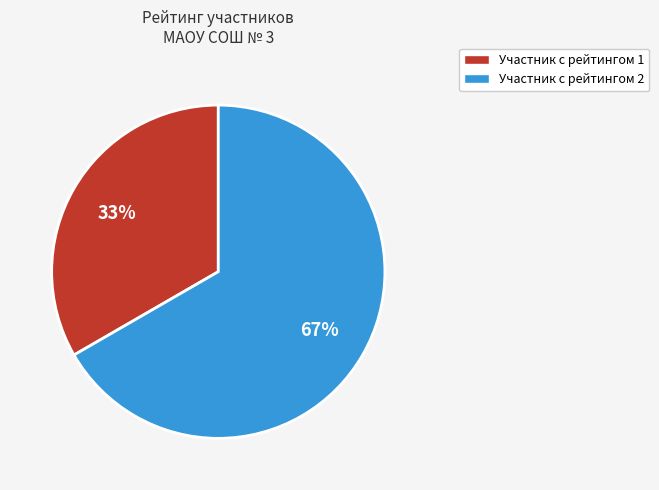

Does any single category account for the majority?

Yes